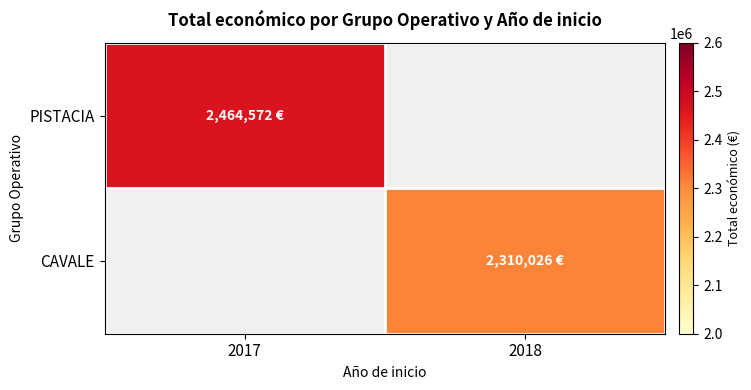

What is the minimum value shown in the chart?

2310026.0